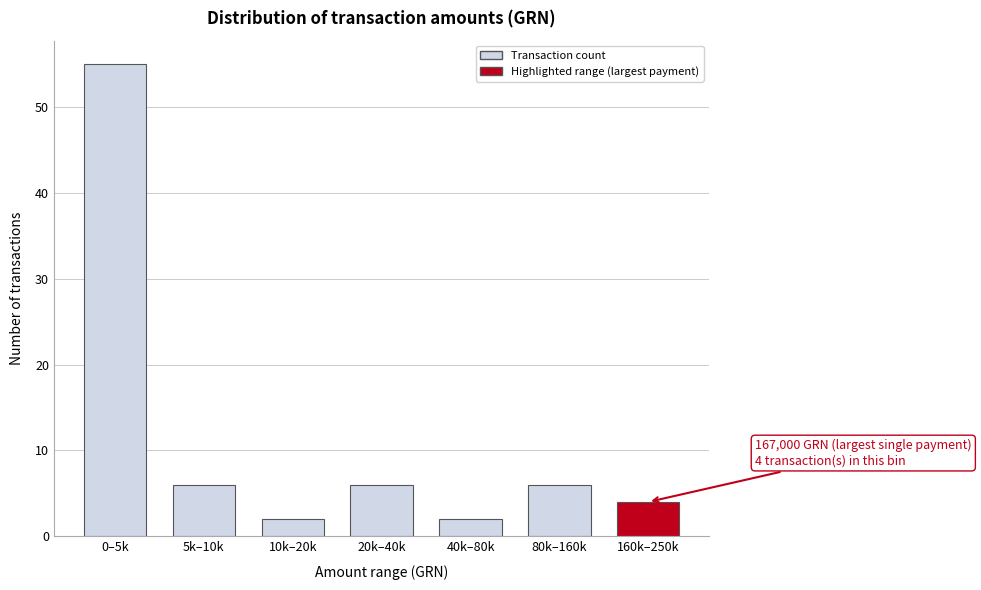

Reading left to right, what are all the values shown in this chart?

55	6	2	6	2	6	4